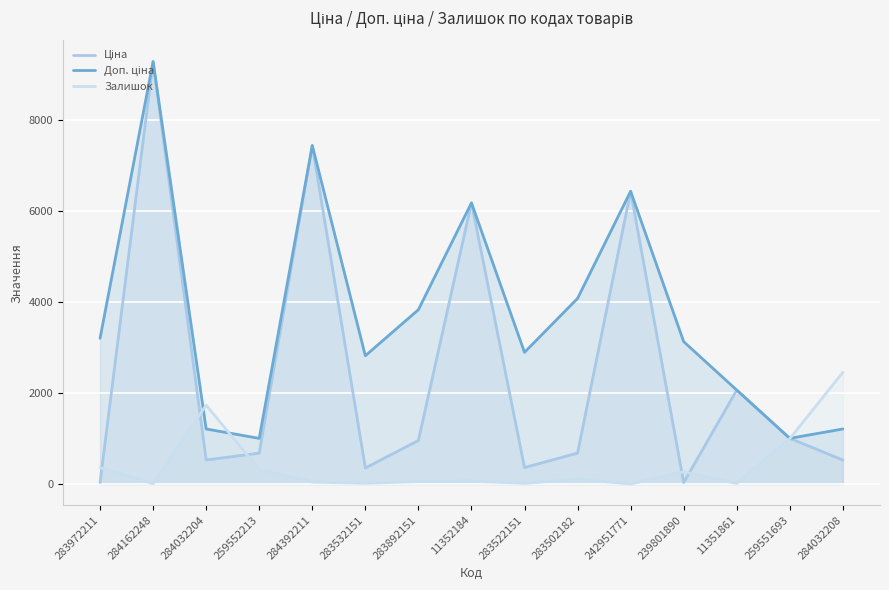

Does the chart display data point markers on the line(s)?

No